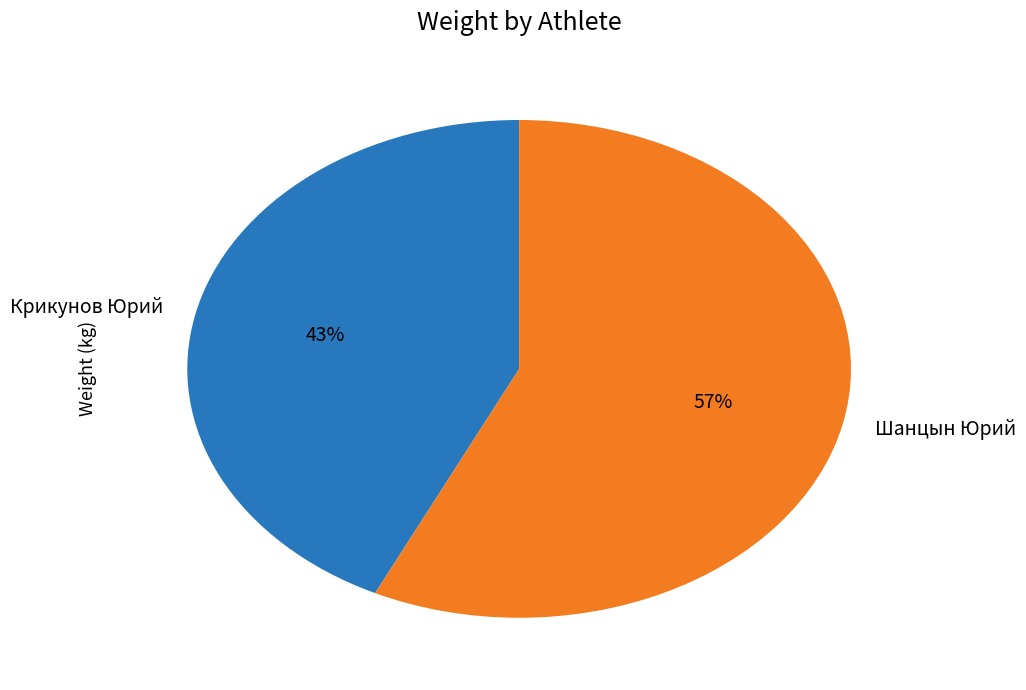

Which slice is the largest?

Шанцын Юрий